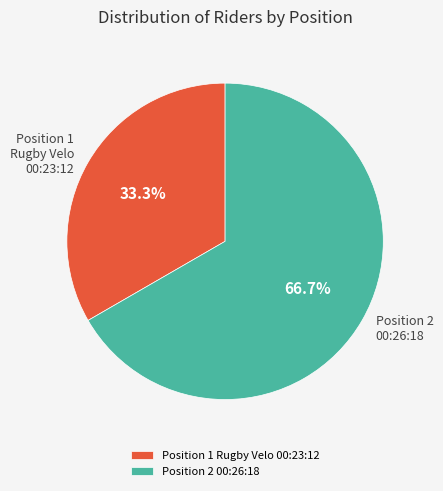

Does any single category account for the majority?

Yes